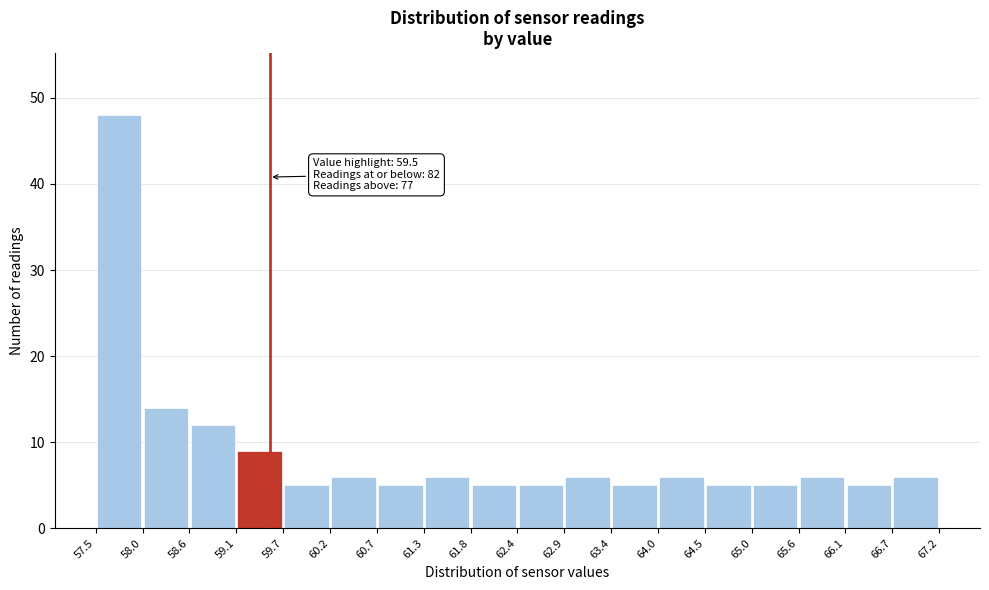

Which range on the x-axis has the tallest bar?

57.5 to 58.0